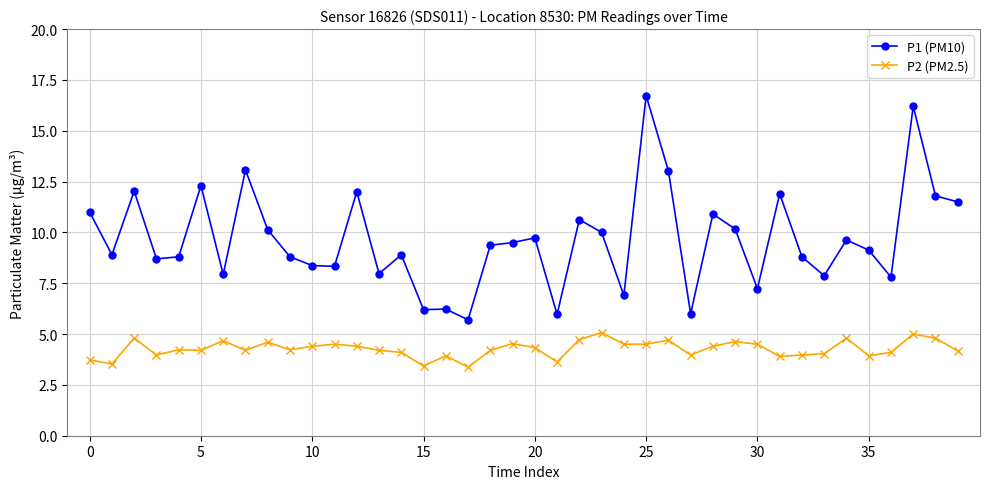

Rank the series by their maximum value, from highest to lowest.

P1 (PM10), P2 (PM2.5)